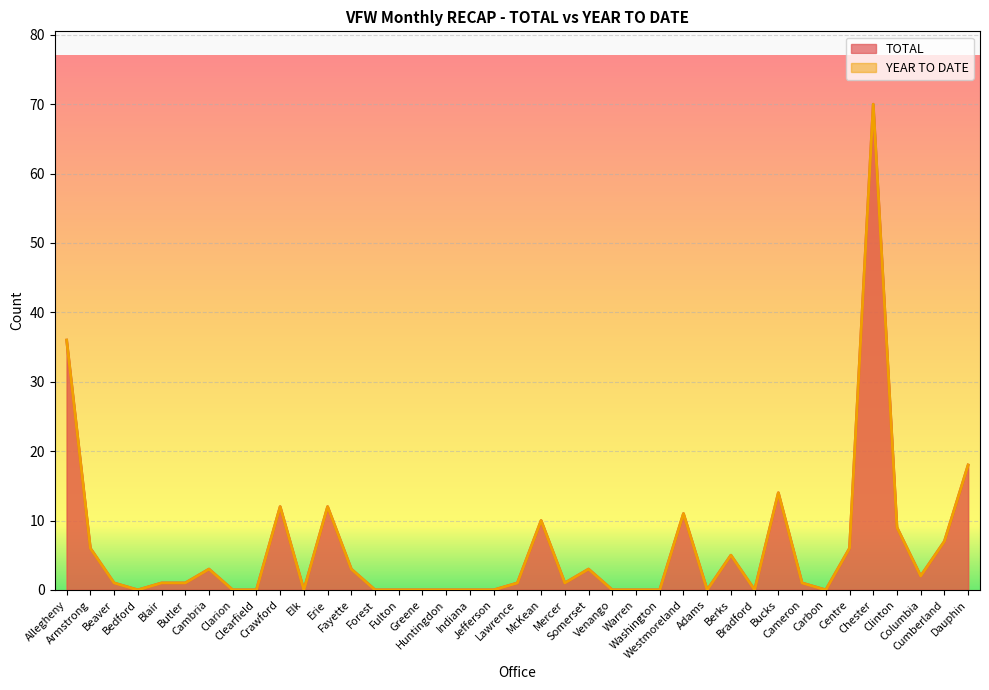

What position from the left is Somerset?

23